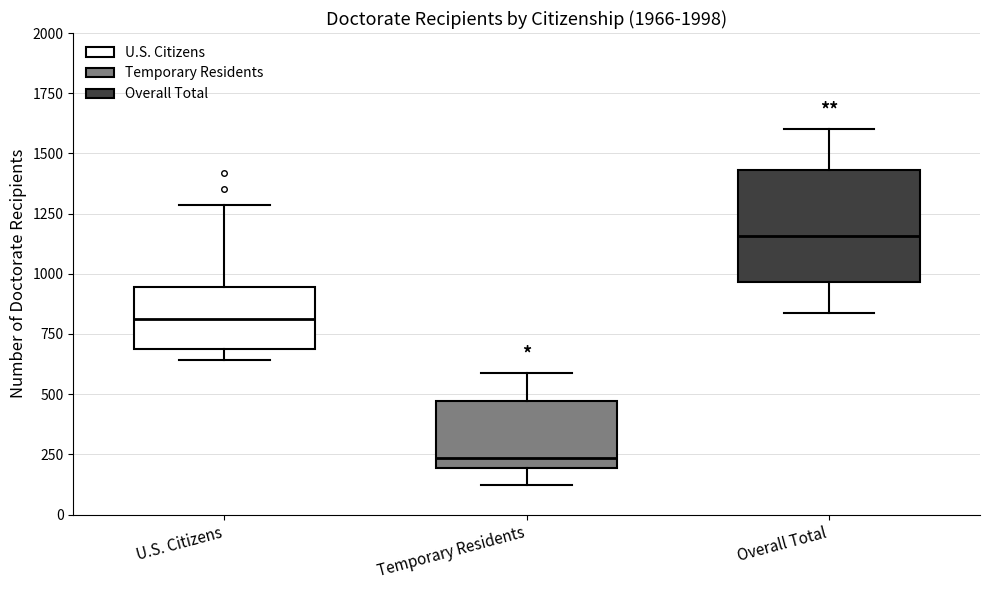

Reading left to right, transcribe this box plot: for each box, give where its median line is, the range the box spans, and where its two whiskers end, as read against the y-axis. The values are not printed on the chart, so give them approximately, as read against the axis.

U.S. Citizens: median 800, box 700 to 950, whiskers 650 to 1300
Temporary Residents: median 250, box 200 to 450, whiskers 100 to 600
Overall Total: median 1150, box 950 to 1450, whiskers 850 to 1600